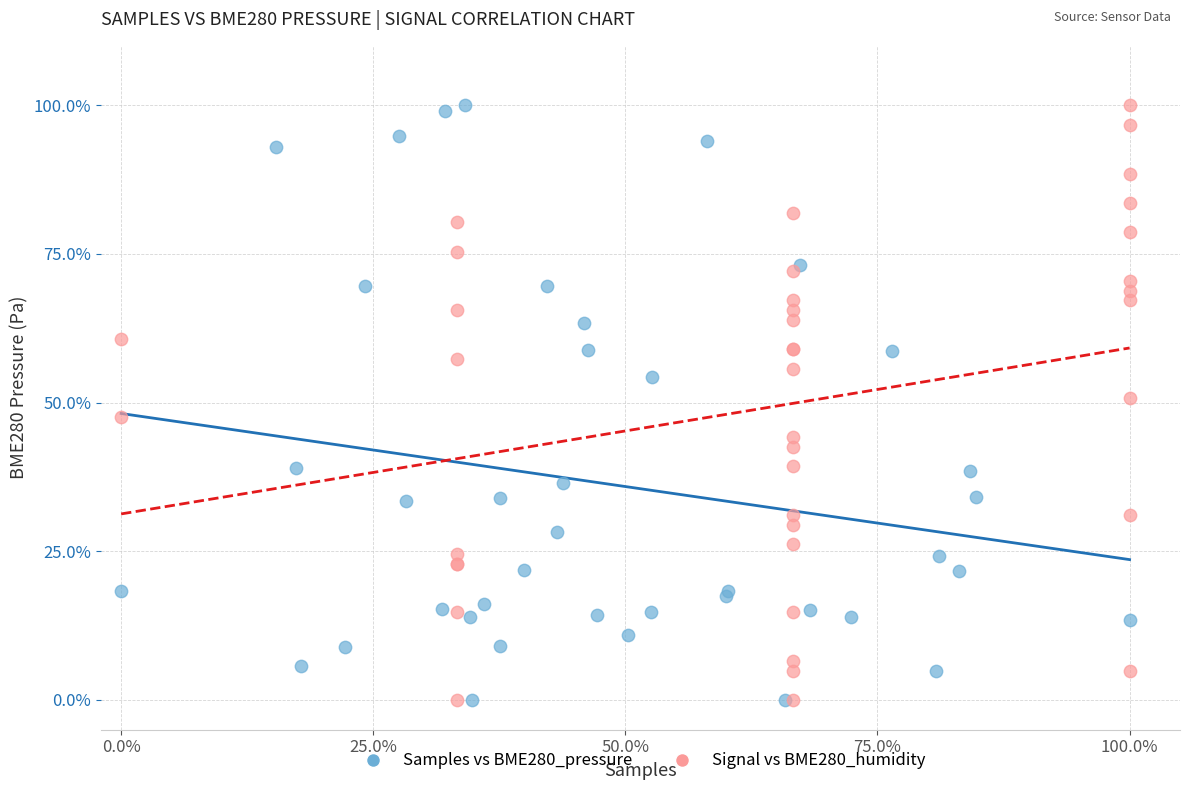

What are all the series names shown in the legend?

Samples vs BME280_pressure, Signal vs BME280_humidity